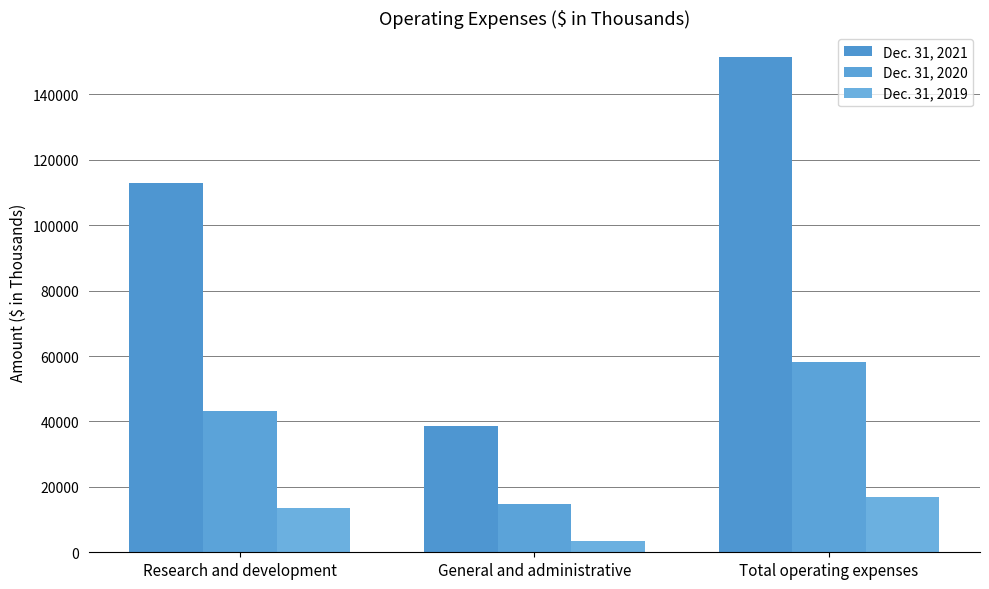

True or false: Dec. 31, 2019 has a value of 20504 at Research and development.

False